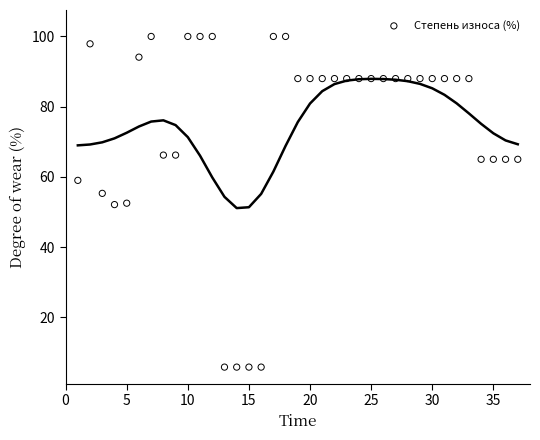

What is the range of Y values (max minus min)?

94.2